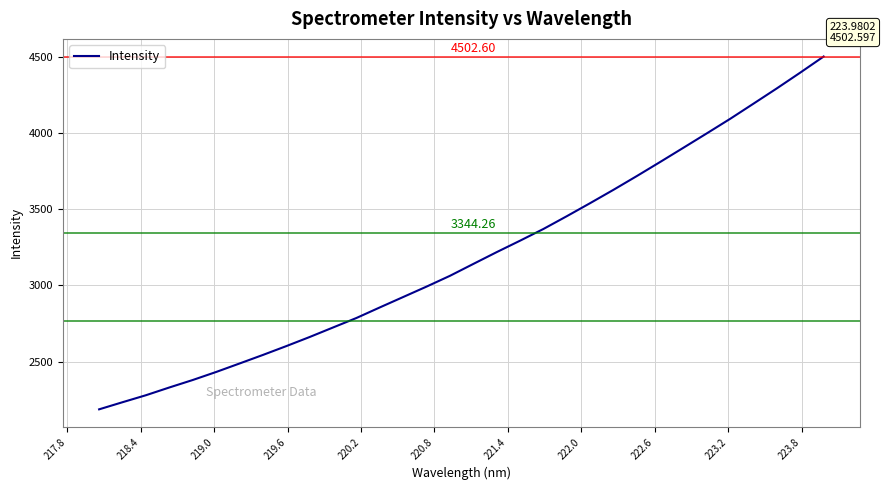

How many series are shown in this chart?

1